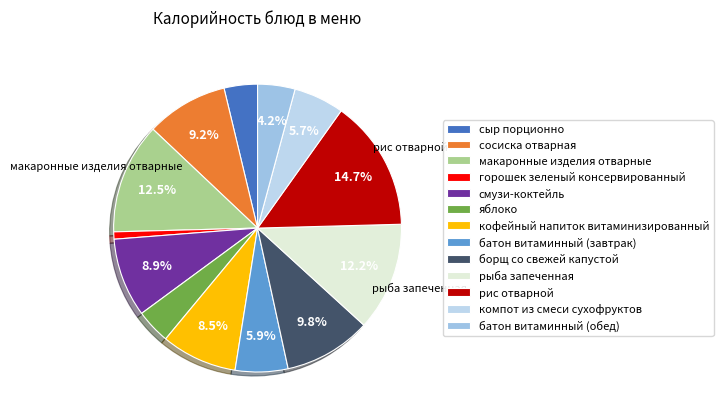

What percentage is NOT represented by смузи-коктейль?

91.1%